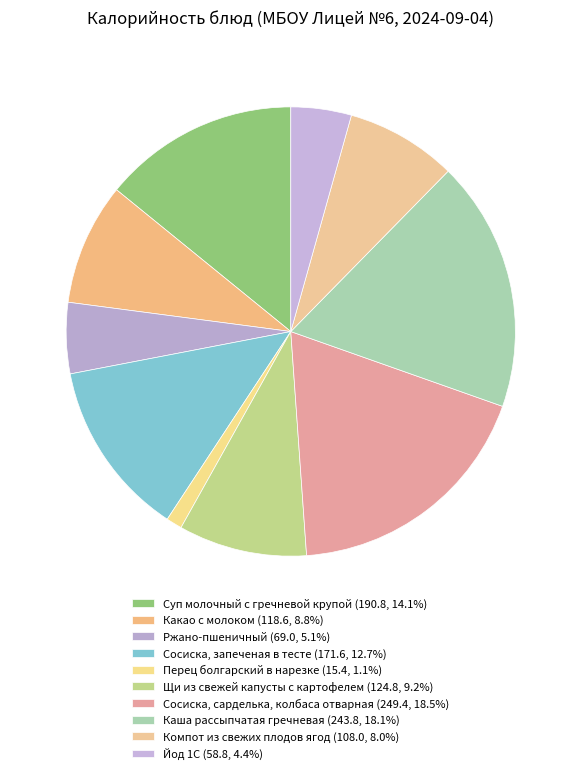

What percentage is the Сосиска, сарделька, колбаса отварная slice, to the nearest percent?

18%